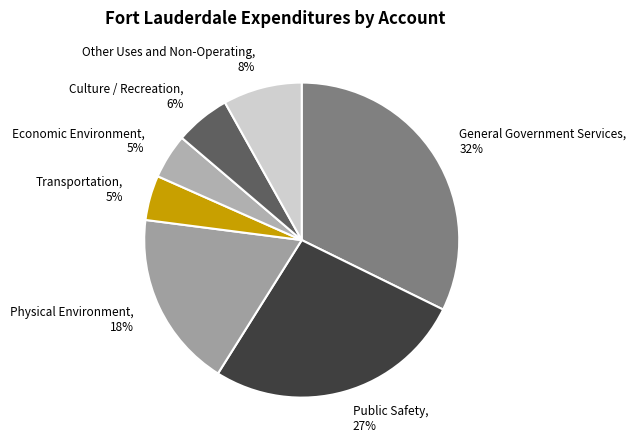

To the nearest percent, what is the average slice percentage?

14%